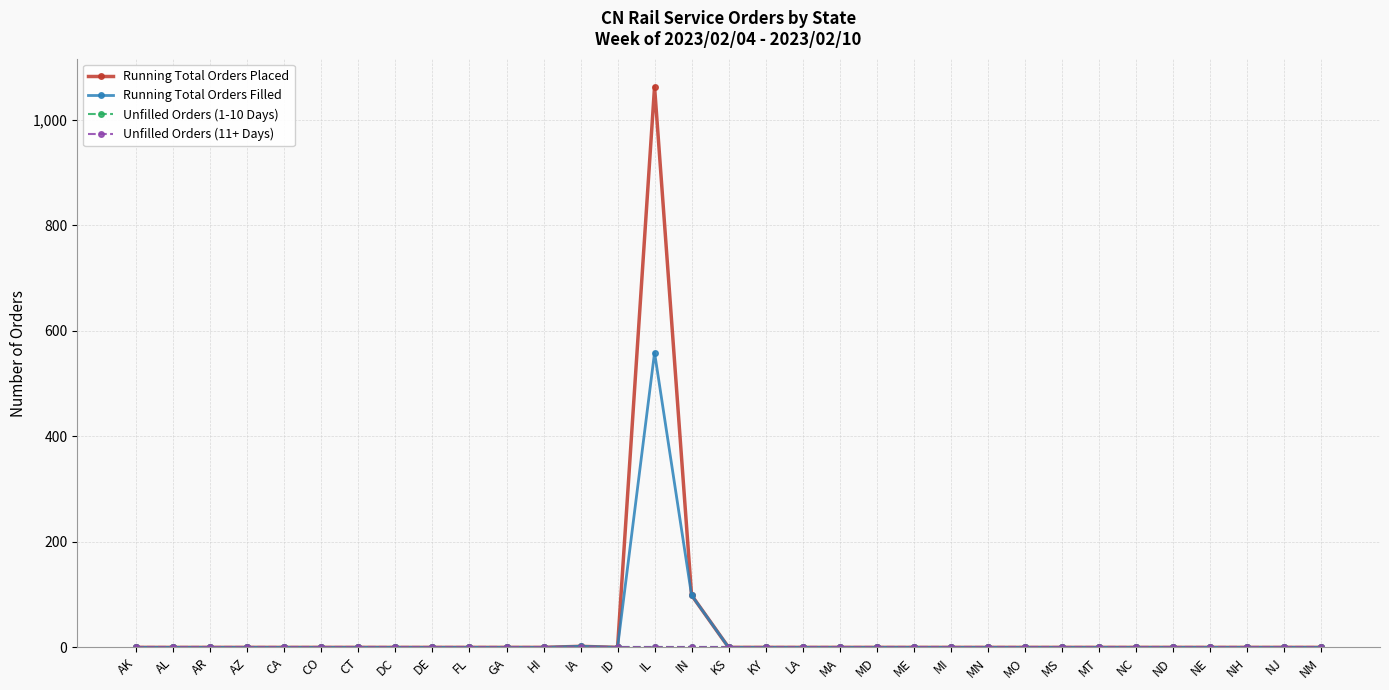

Reading left to right, transcribe all the data shown in this chart.

Running Total Orders Placed: AK=0	AL=0	AR=0	AZ=0	CA=0	CO=0	CT=0	DC=0	DE=0	FL=0	GA=0	HI=0	IA=2	ID=0	IL=1063	IN=99	KS=0	KY=0	LA=0	MA=0	MD=0	ME=0	MI=0	MN=0	MO=0	MS=0	MT=0	NC=0	ND=0	NE=0	NH=0	NJ=0	NM=0
Running Total Orders Filled: AK=0	AL=0	AR=0	AZ=0	CA=0	CO=0	CT=0	DC=0	DE=0	FL=0	GA=0	HI=0	IA=2	ID=0	IL=559	IN=99	KS=0	KY=0	LA=0	MA=0	MD=0	ME=0	MI=0	MN=0	MO=0	MS=0	MT=0	NC=0	ND=0	NE=0	NH=0	NJ=0	NM=0
Unfilled Orders (1-10 Days): AK=0	AL=0	AR=0	AZ=0	CA=0	CO=0	CT=0	DC=0	DE=0	FL=0	GA=0	HI=0	IA=0	ID=0	IL=0	IN=0	KS=0	KY=0	LA=0	MA=0	MD=0	ME=0	MI=0	MN=0	MO=0	MS=0	MT=0	NC=0	ND=0	NE=0	NH=0	NJ=0	NM=0
Unfilled Orders (11+ Days): AK=0	AL=0	AR=0	AZ=0	CA=0	CO=0	CT=0	DC=0	DE=0	FL=0	GA=0	HI=0	IA=0	ID=0	IL=0	IN=0	KS=0	KY=0	LA=0	MA=0	MD=0	ME=0	MI=0	MN=0	MO=0	MS=0	MT=0	NC=0	ND=0	NE=0	NH=0	NJ=0	NM=0